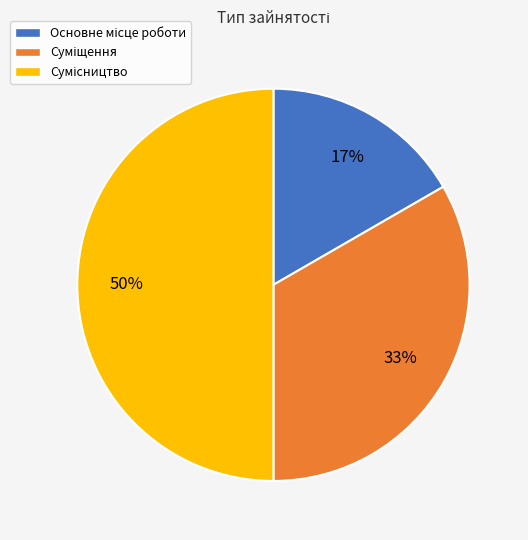

To the nearest percent, what is the average slice percentage?

33%